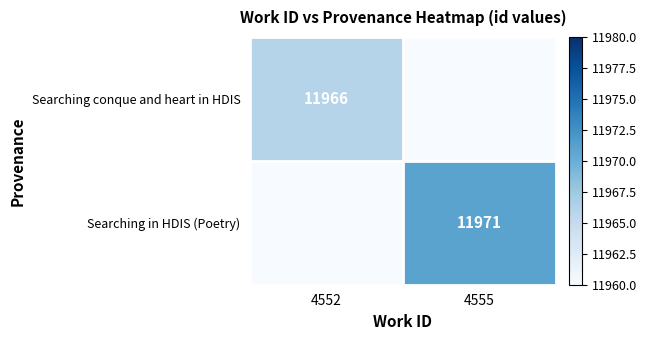

True or false: Searching conque and heart in HDIS has a value of 15763 at 4552.

False